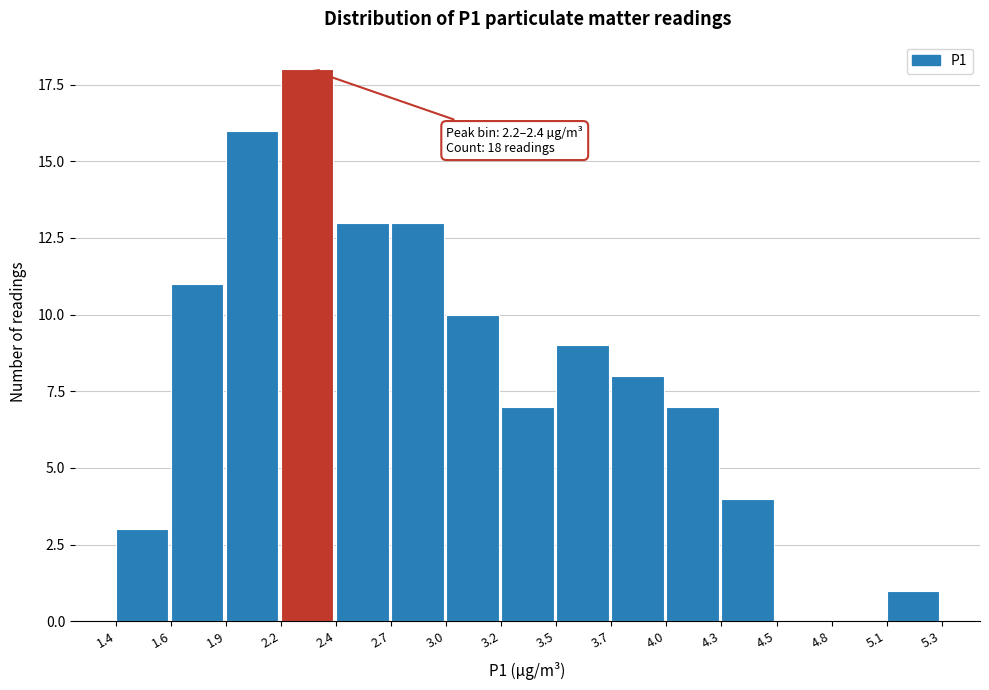

Reading left to right, transcribe all the data shown in this chart.

1.4=3	1.6=11	1.9=16	2.2=18	2.4=13	2.7=13	3.0=10	3.2=7	3.5=9	3.7=8	4.0=7	4.3=4	4.5=0	4.8=0	5.1=1